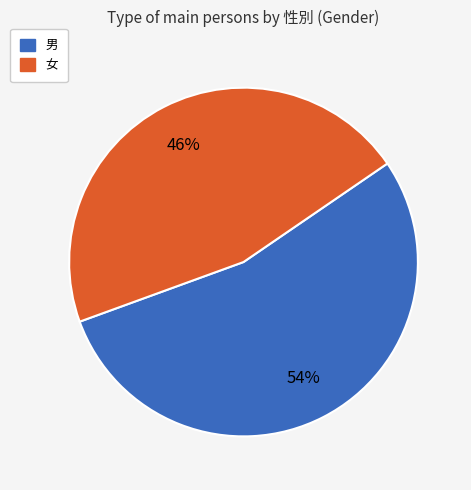

What is the smallest slice in the pie chart?

女